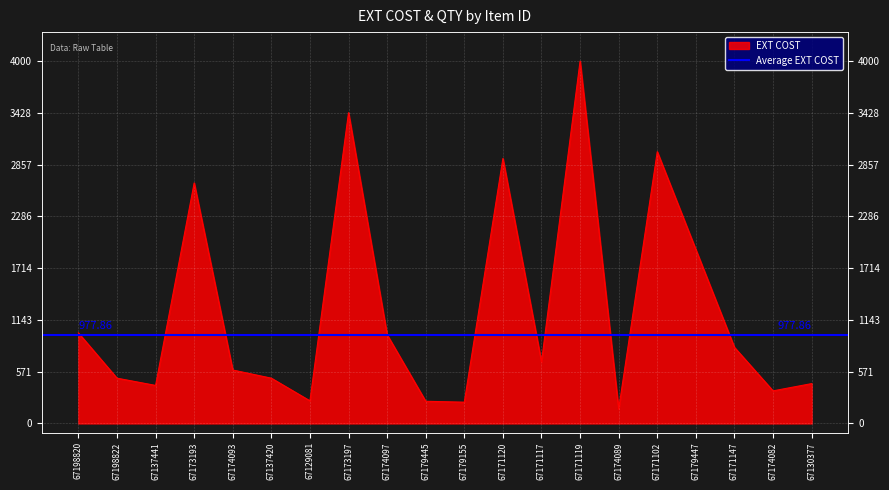

What is the sum of all values?

25128.6